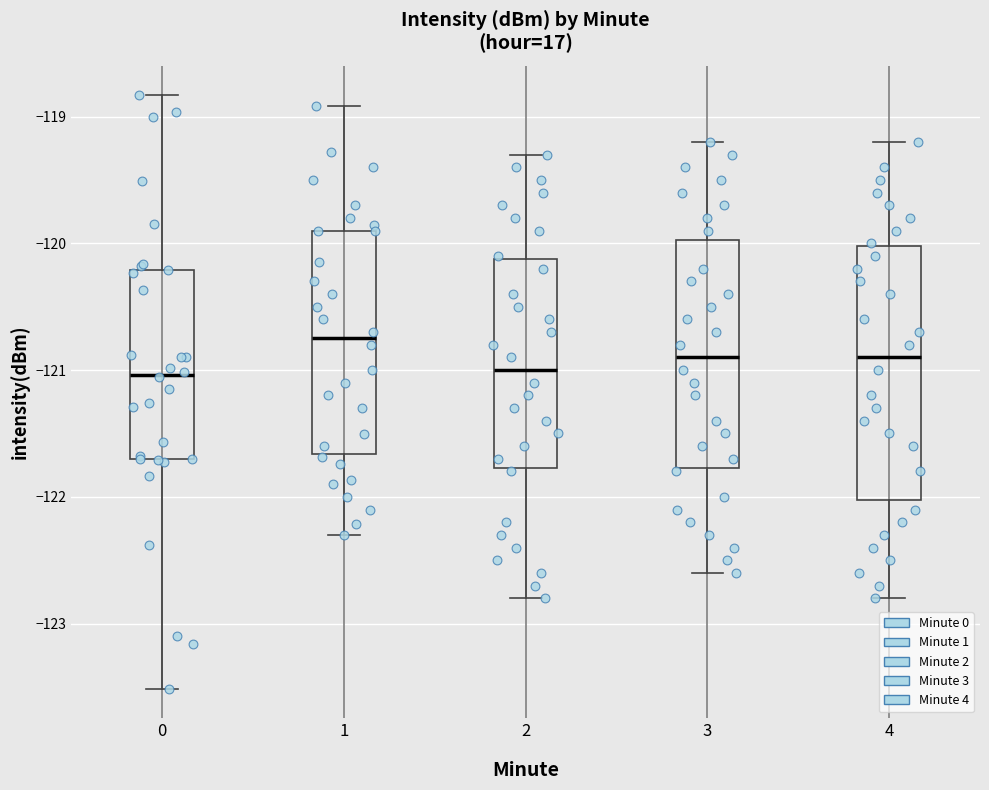

Reading left to right, read every box against the y-axis: the position of its median line, the range the box covers, and the ends of its whiskers. The values are not printed on the chart, so give them approximately, as read against the axis.

0: median -121.0, box -121.7 to -120.2, whiskers -123.5 to -118.8
1: median -120.7, box -121.7 to -119.9, whiskers -122.3 to -118.9
2: median -121.0, box -121.8 to -120.1, whiskers -122.8 to -119.3
3: median -120.9, box -121.8 to -120.0, whiskers -122.6 to -119.2
4: median -120.9, box -122.0 to -120.0, whiskers -122.8 to -119.2